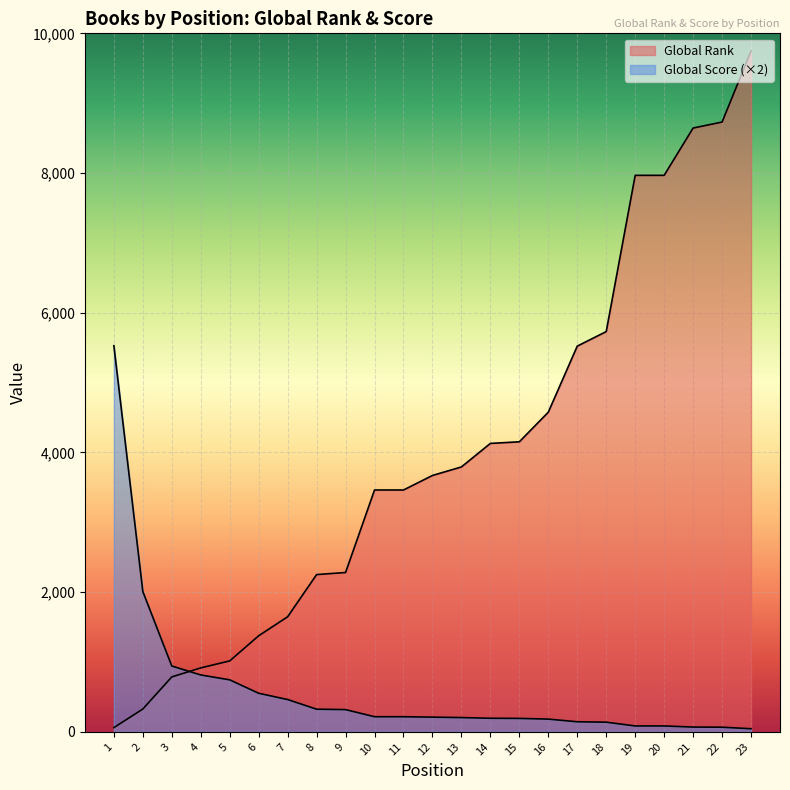

List the series in order of their peak value, highest first.

Global Rank, Global Score